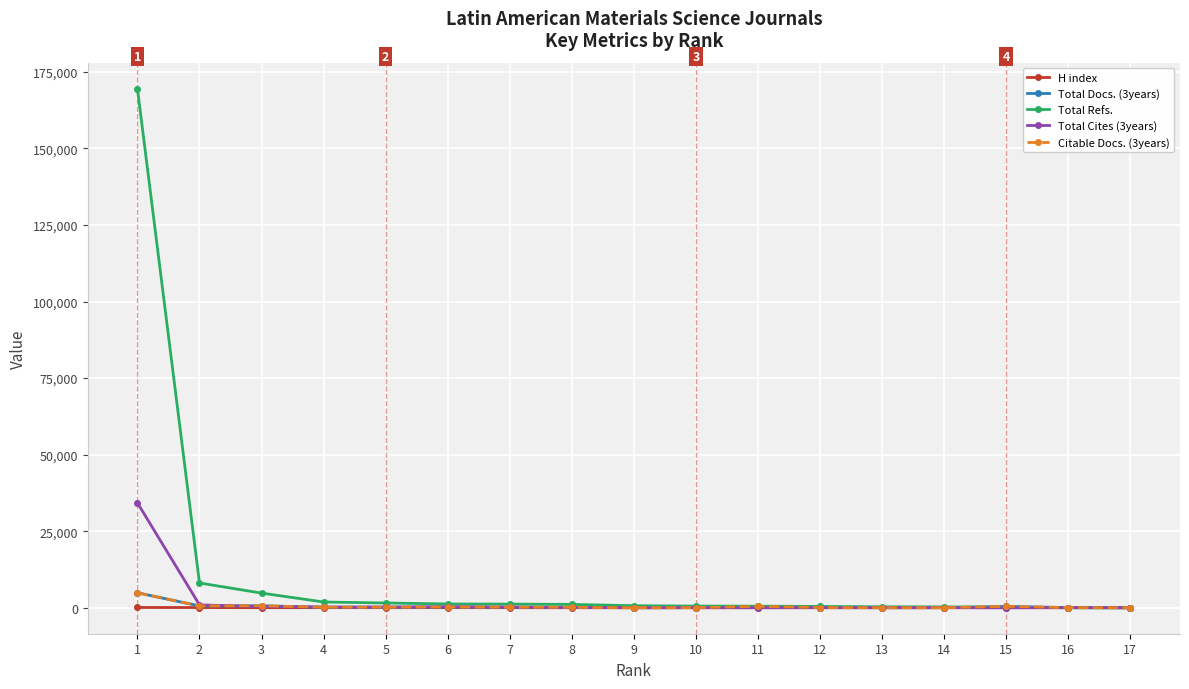

Which series has the largest total across all categories?

Total Refs.